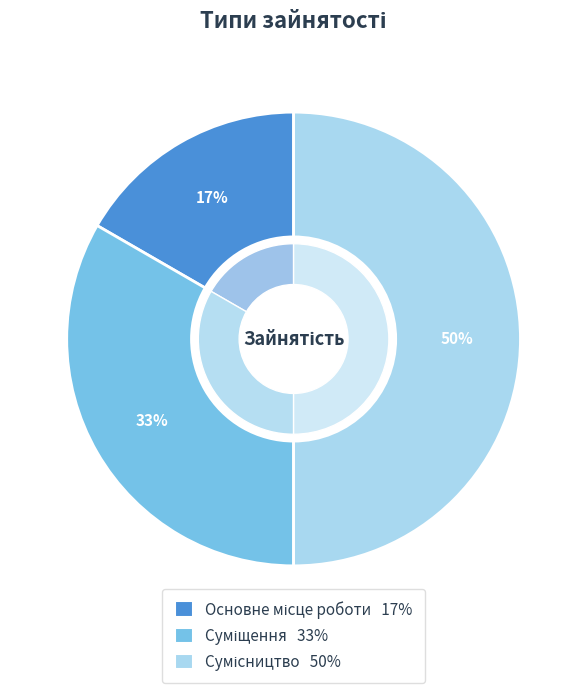

Rank the categories by value from highest to lowest.

Сумісництво, Суміщення, Основне місце роботи